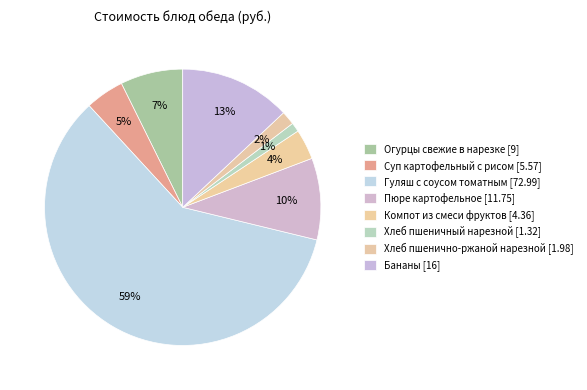

Count the number of slices in the pie.

8